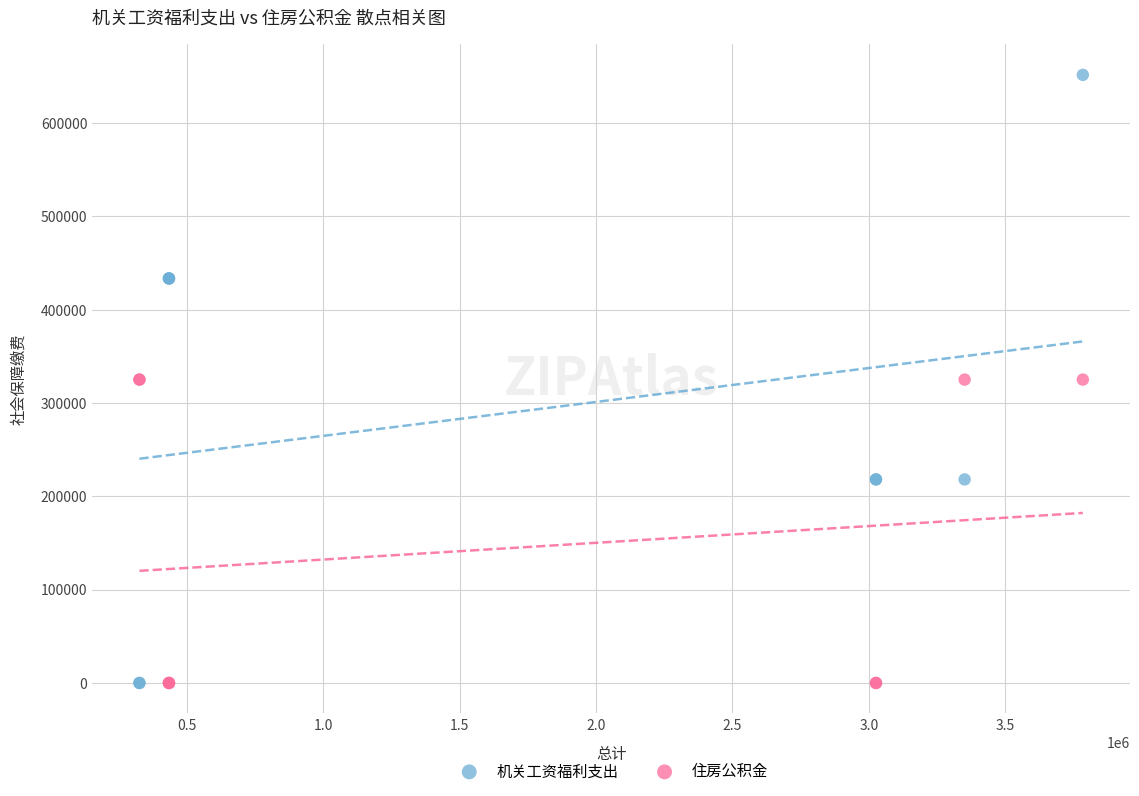

Which series contains the highest Y value?

机关工资福利支出